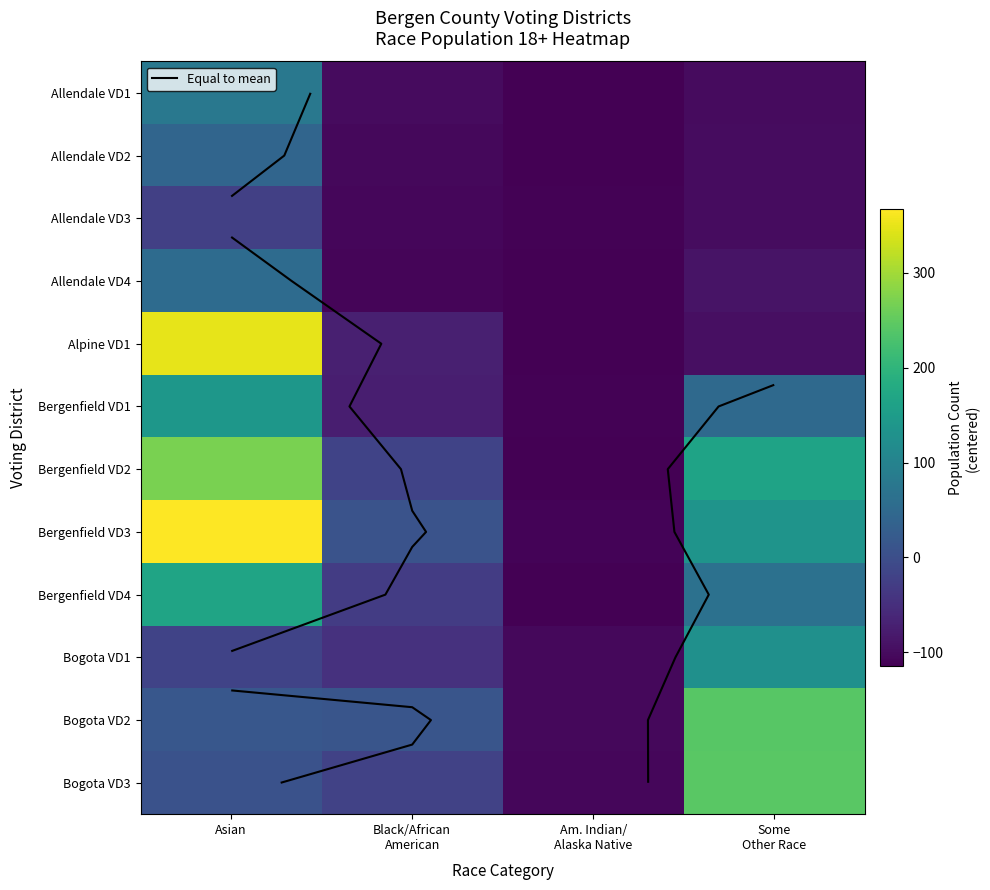

What is the difference between the Bogota VD3 values at Am. Indian/ Alaska Native and Asian?

113.0